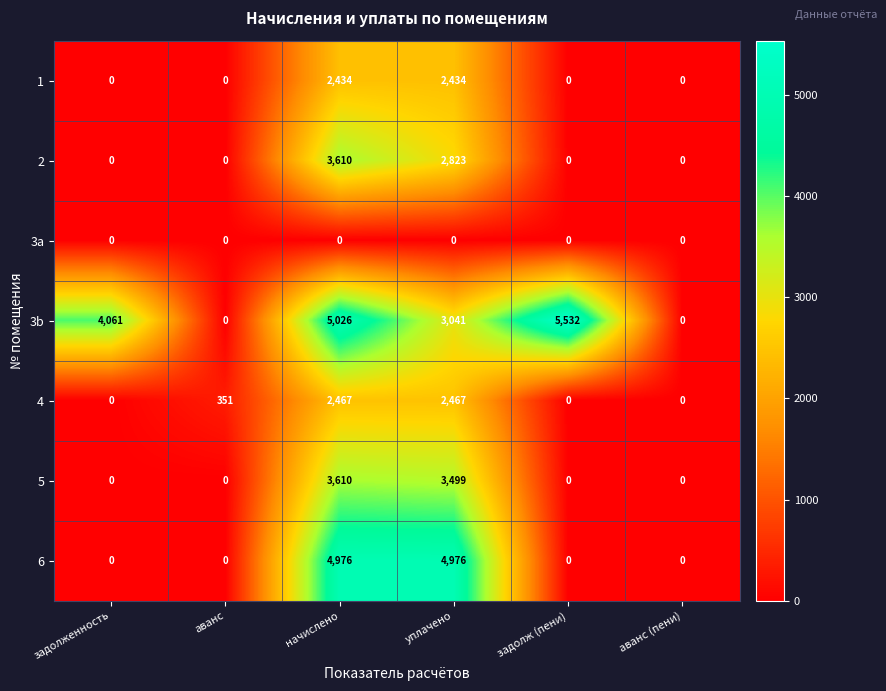

What is the total value across all series at задолженность?

4061